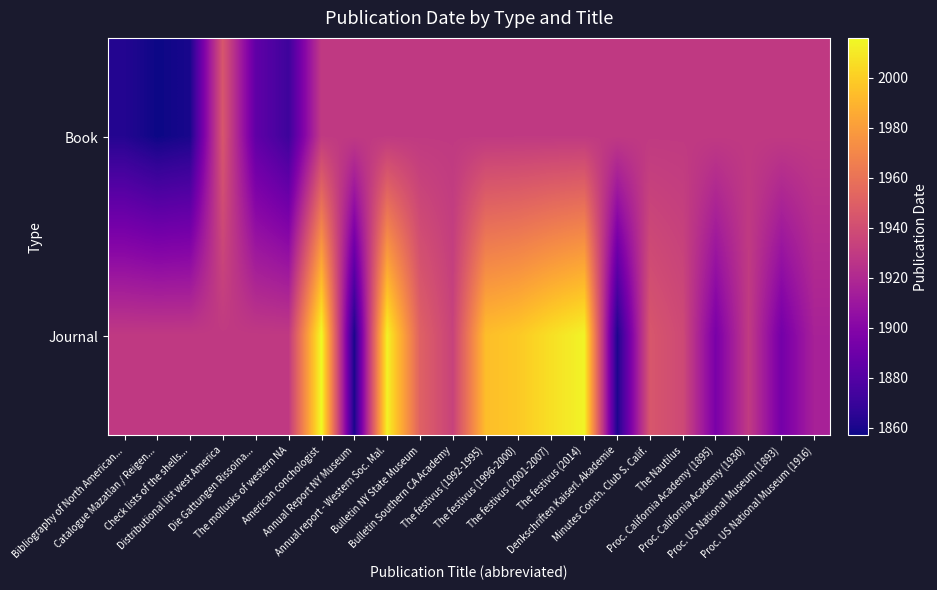

Rank the series at Proc. US National Museum (1916) from lowest to highest value.

Journal, Book